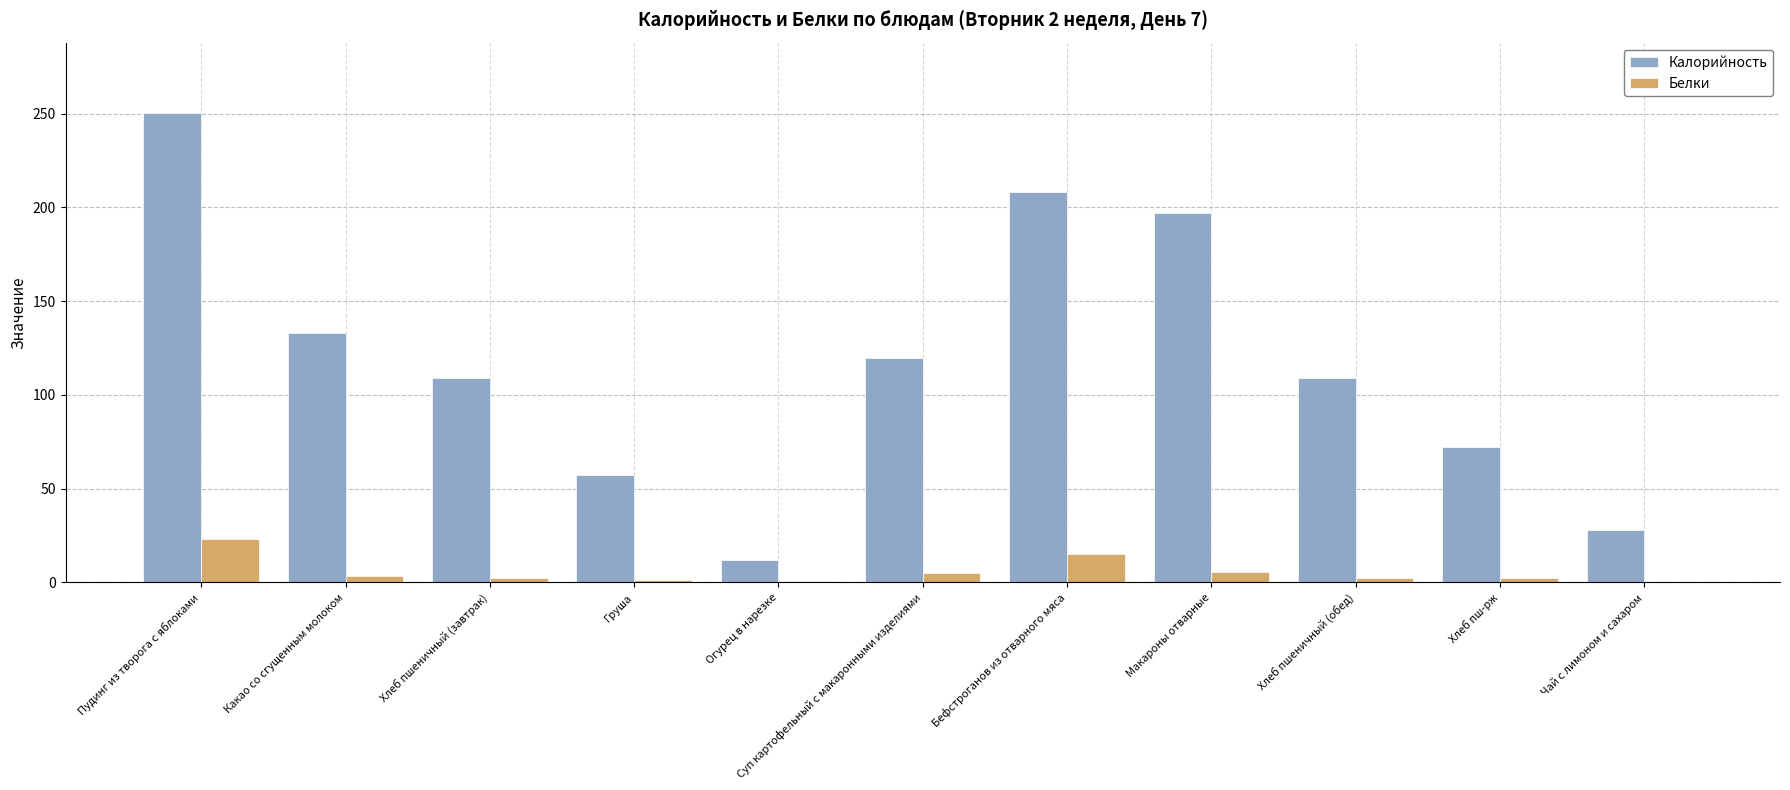

What is the sum of the Калорийность values at Бефстроганов из отварного мяса and Пудинг из творога с яблоками?

458.6